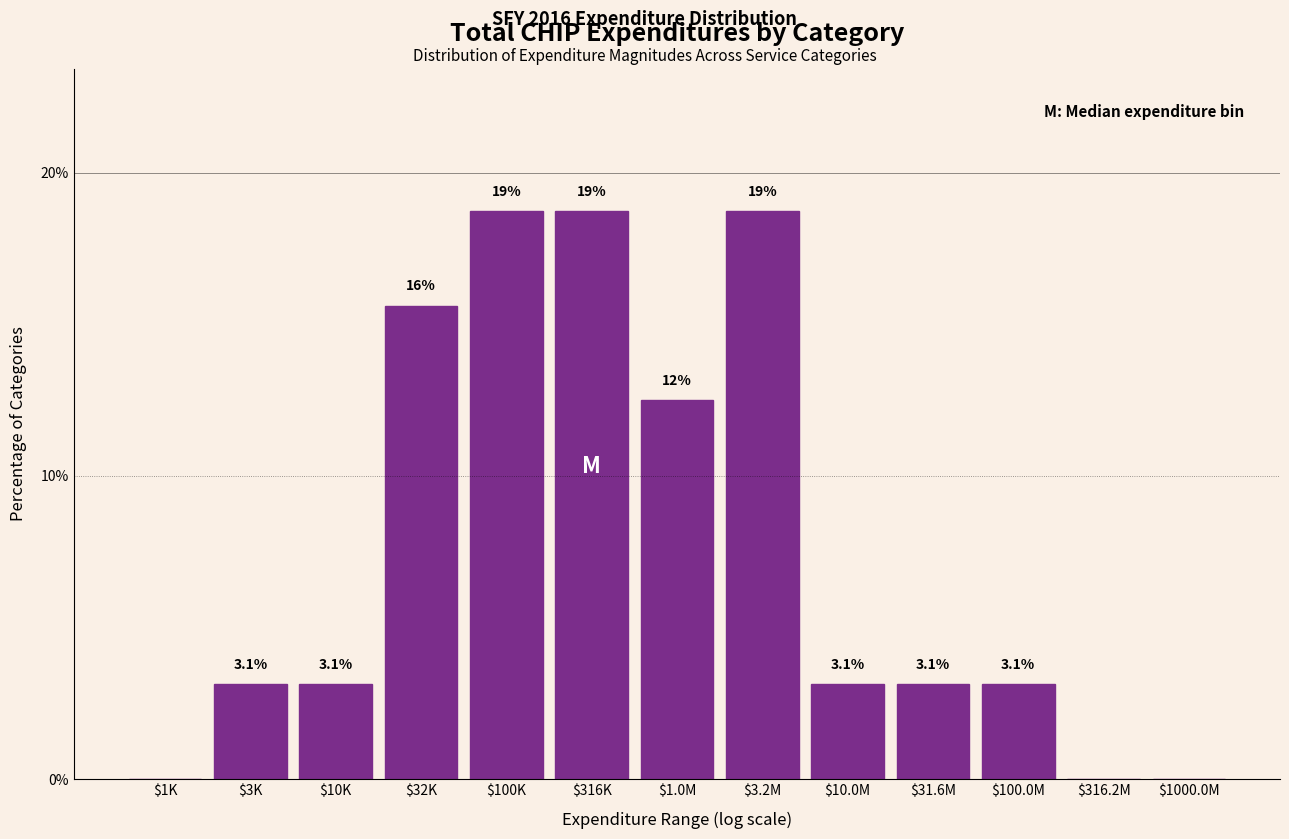

The value at $100K is 18.8. True or false?

True